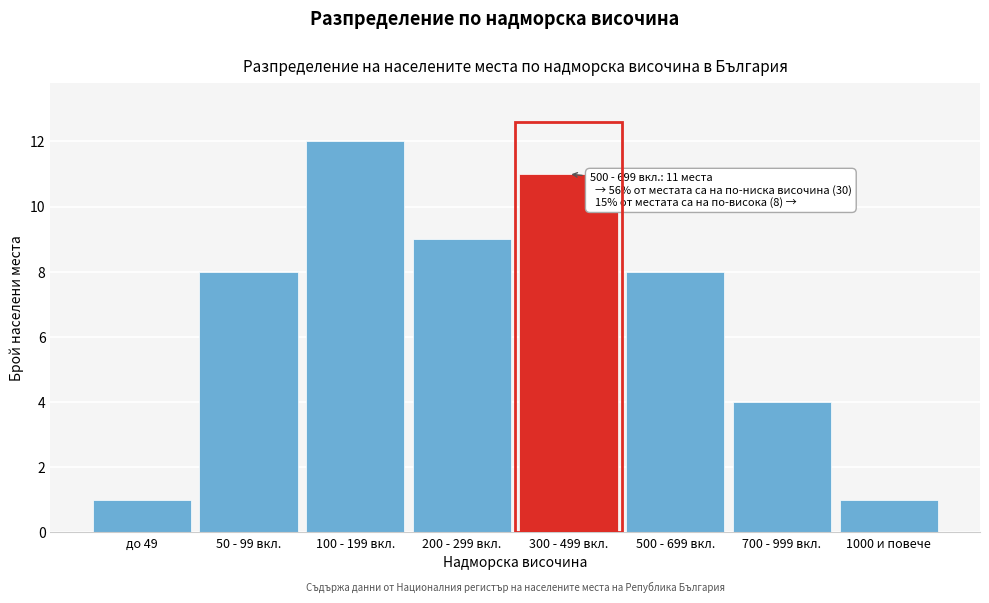

Reading left to right, what are all the values shown in this chart?

до 49=1	50 - 99 вкл.=8	100 - 199 вкл.=12	200 - 299 вкл.=9	300 - 499 вкл.=11	500 - 699 вкл.=8	700 - 999 вкл.=4	1000 и повече=1